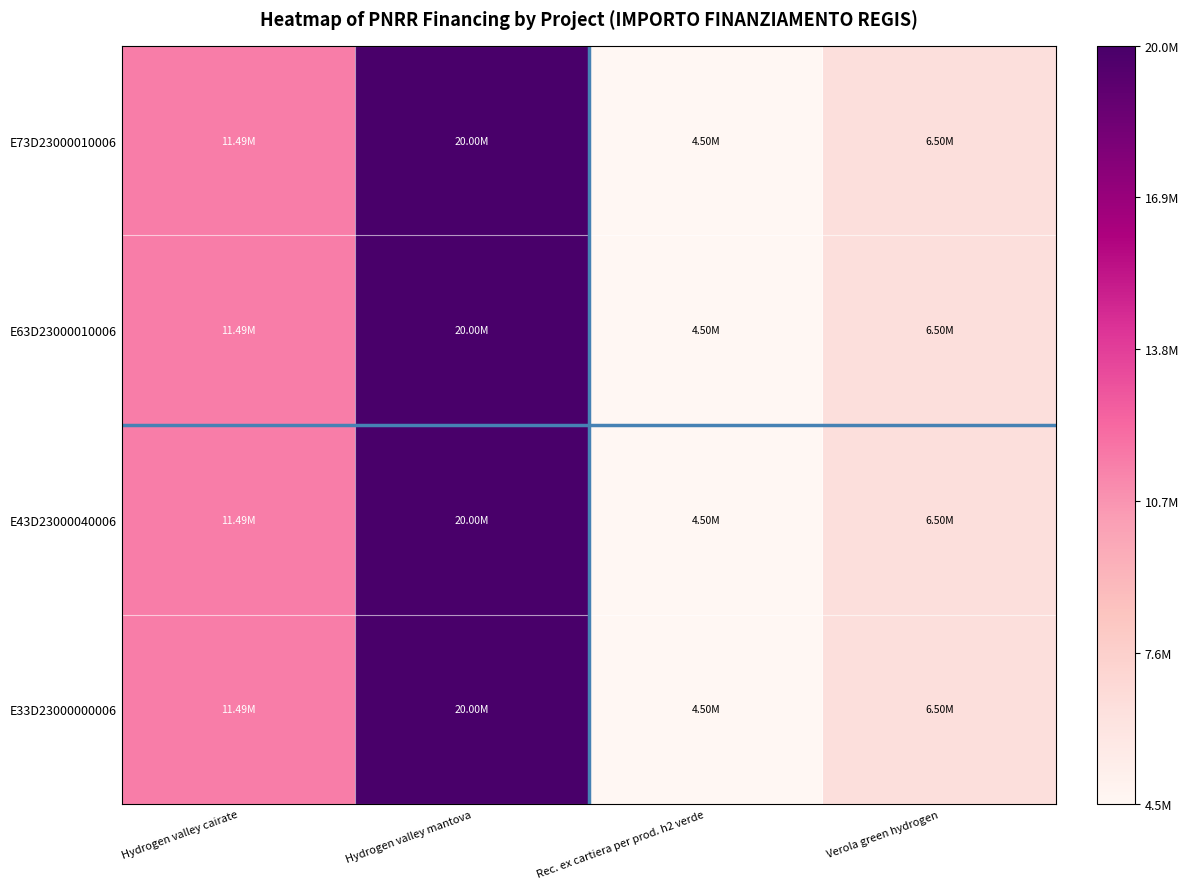

Which series has the largest total across all categories?

E73D23000010006